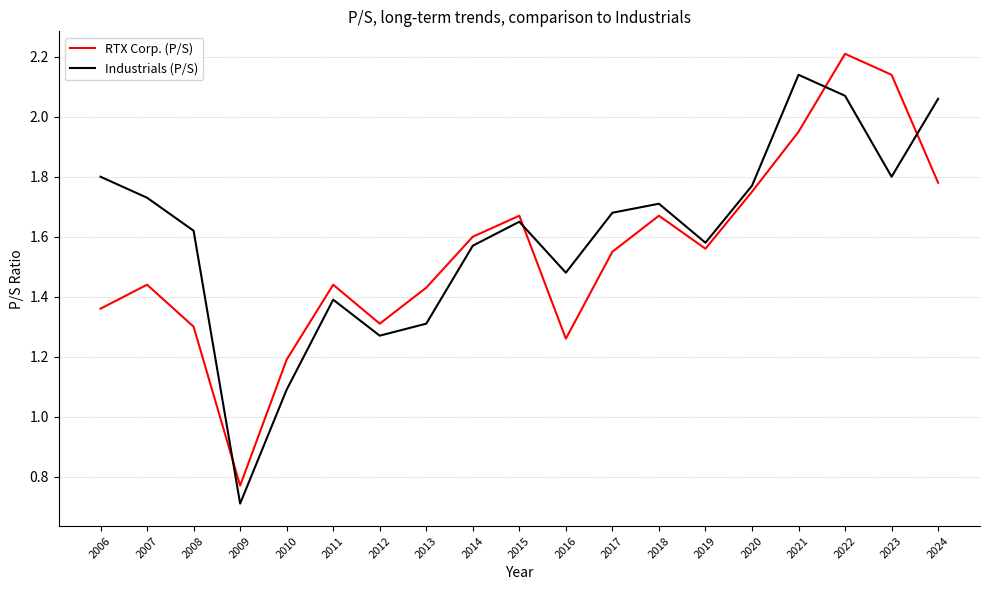

After their last crossing, which series has the higher values: RTX Corp. (P/S) or Industrials (P/S)?

Industrials (P/S)